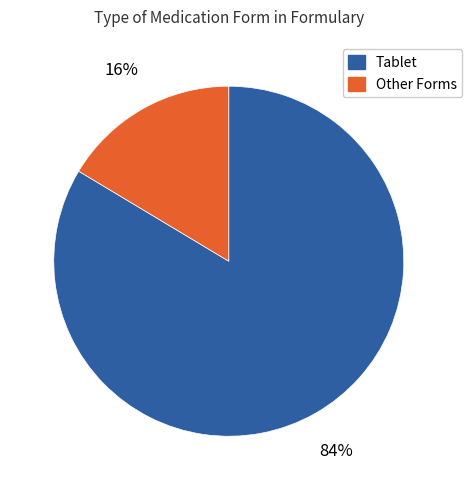

Does any single category account for the majority?

Yes